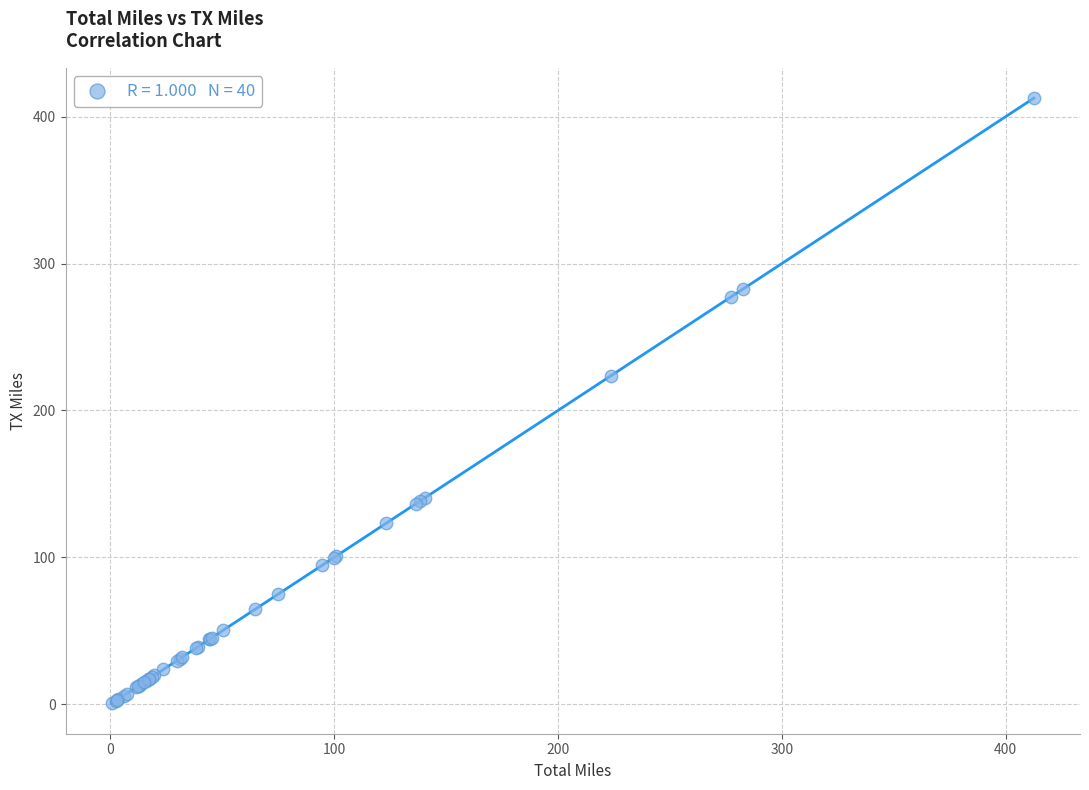

What Y value in the scatter plot is closest to 206?

223.7